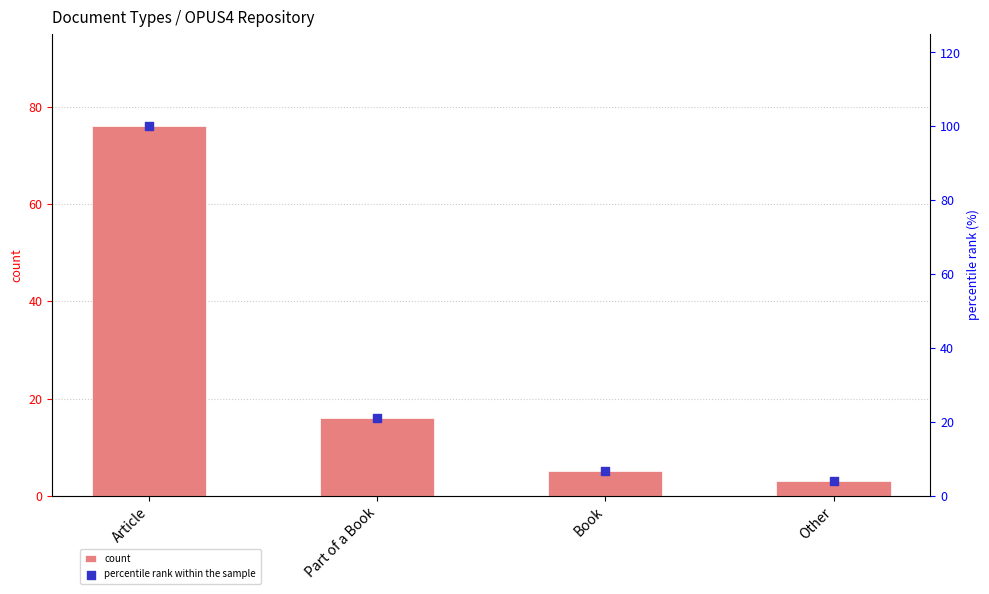

Which series reaches the minimum Y coordinate?

count